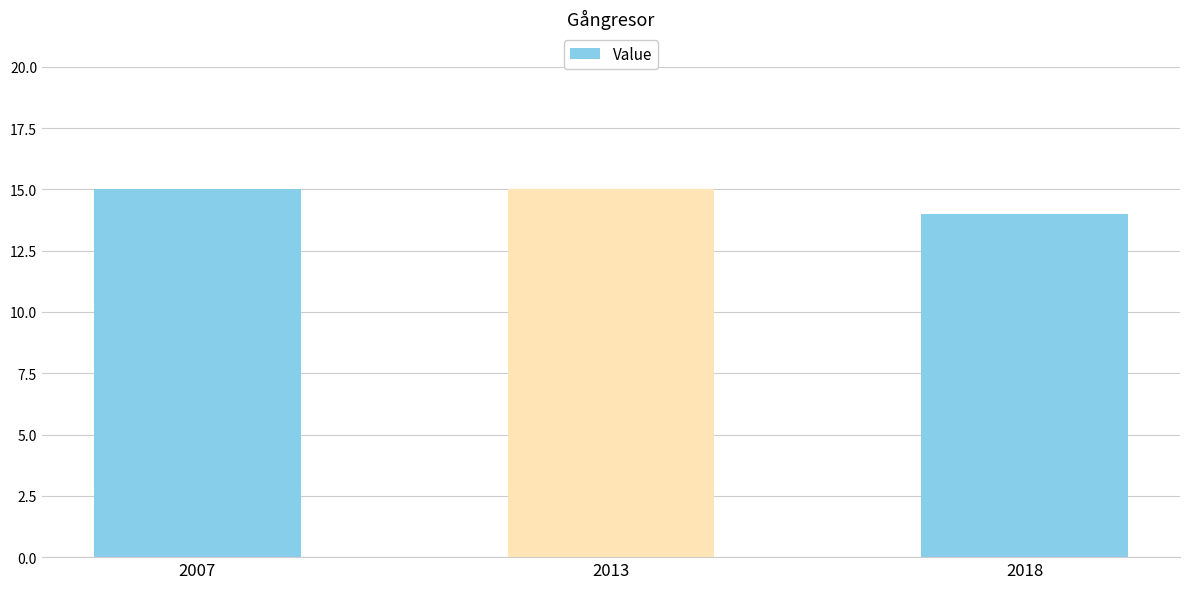

Count the number of data series in this chart.

1